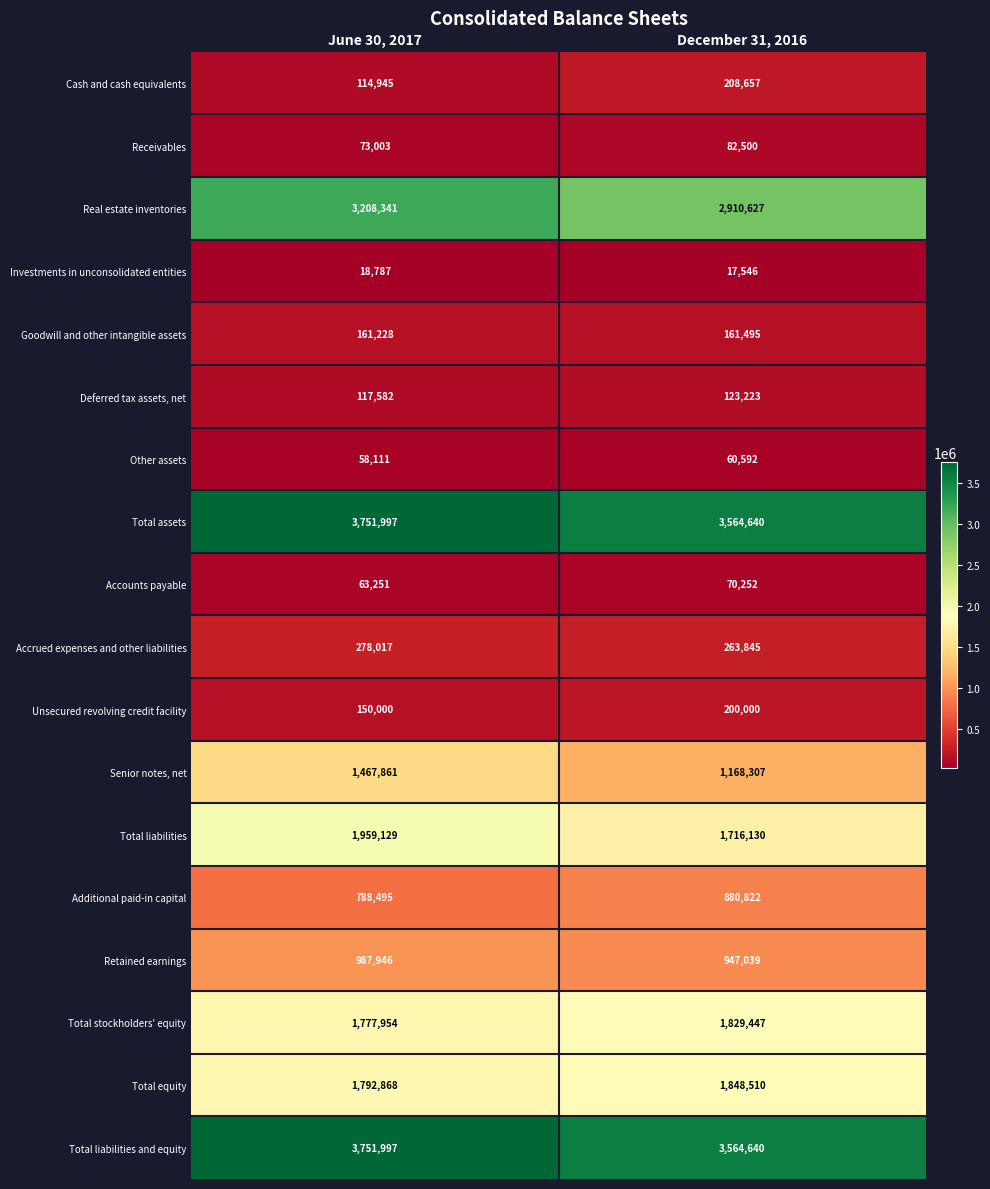

At which label is Additional paid-in capital closest to 834658?

June 30, 2017